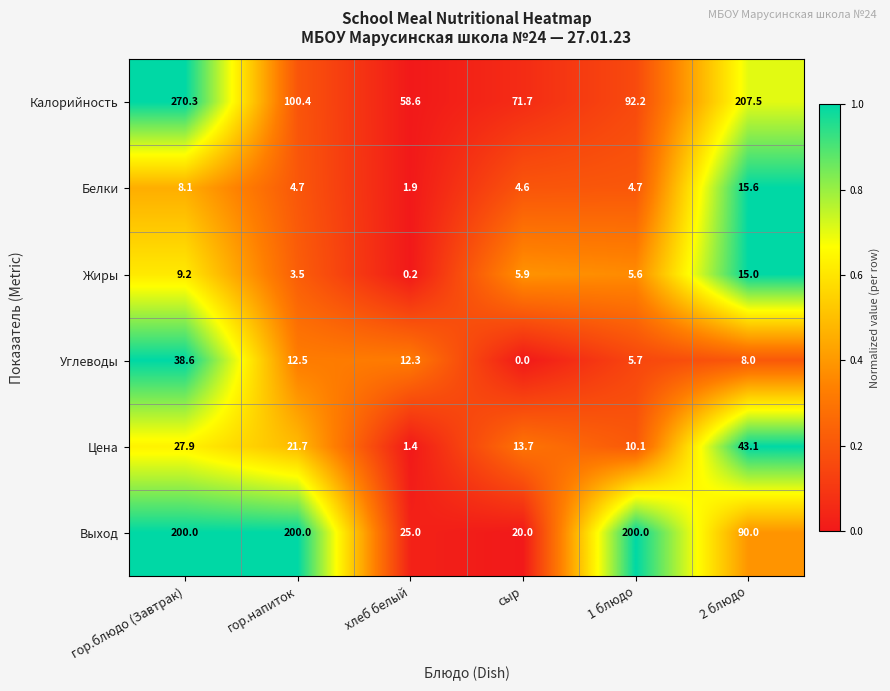

At how many categories does at least one series exceed 0?

6